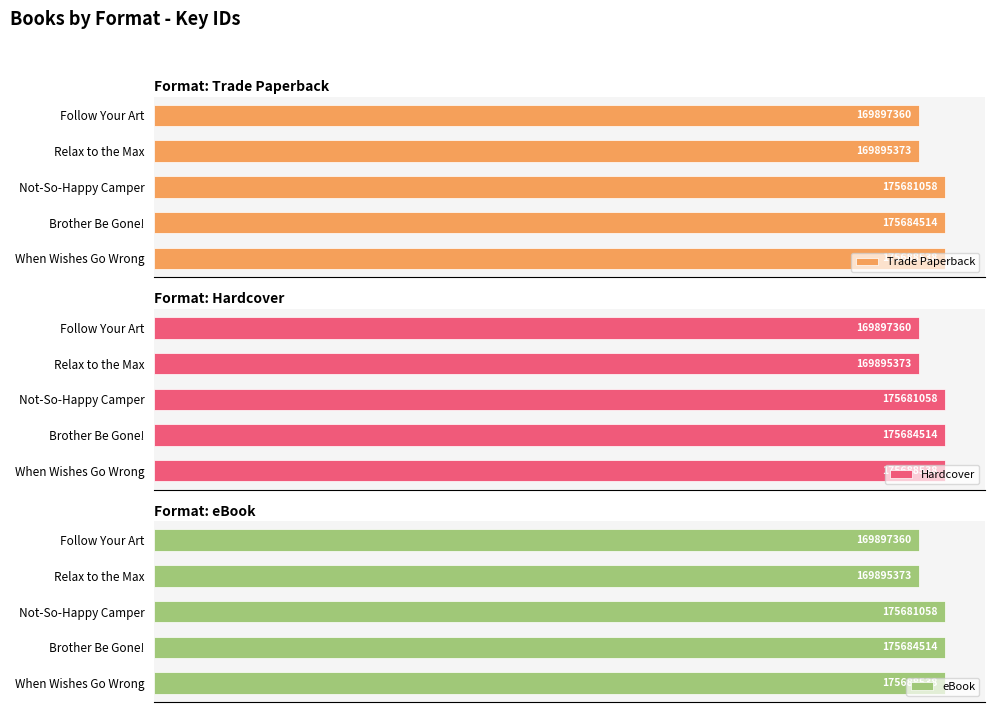

Which series changed the most between 0 and 40?

Trade Paperback